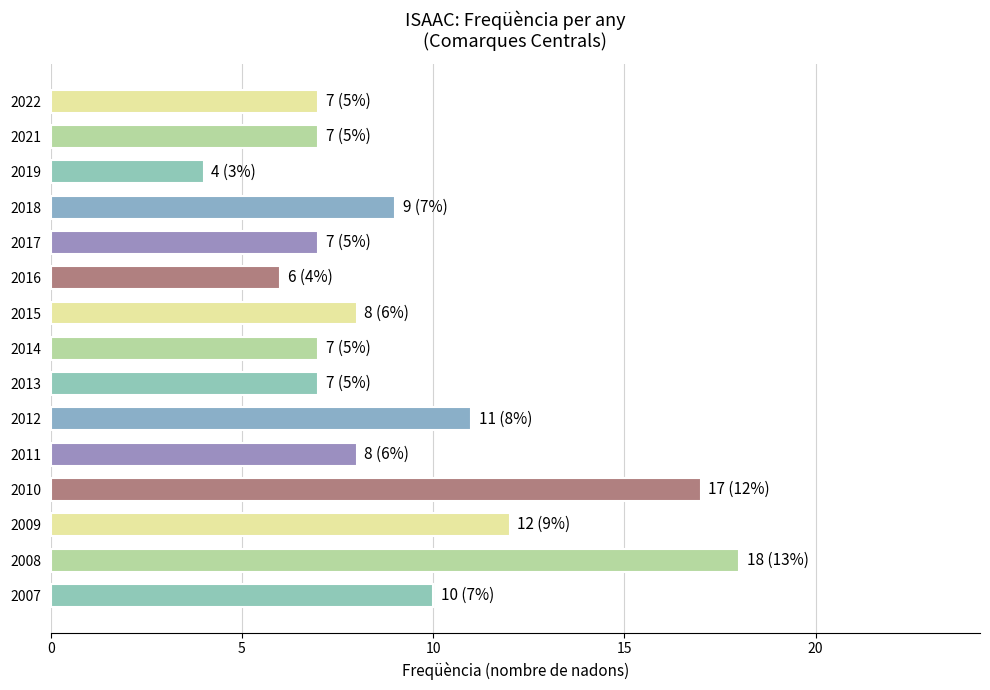

What is the value of the 15th bar from the top?

10